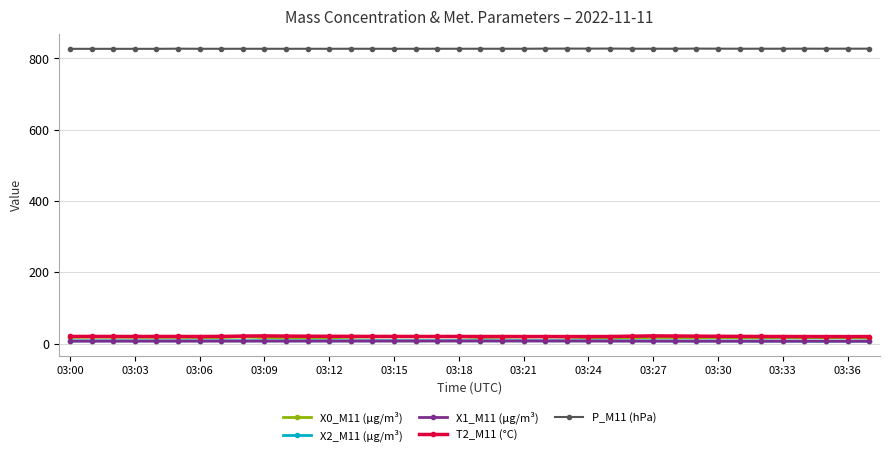

Which series has the largest range (max minus min)?

X0_M11 (μg/m³)